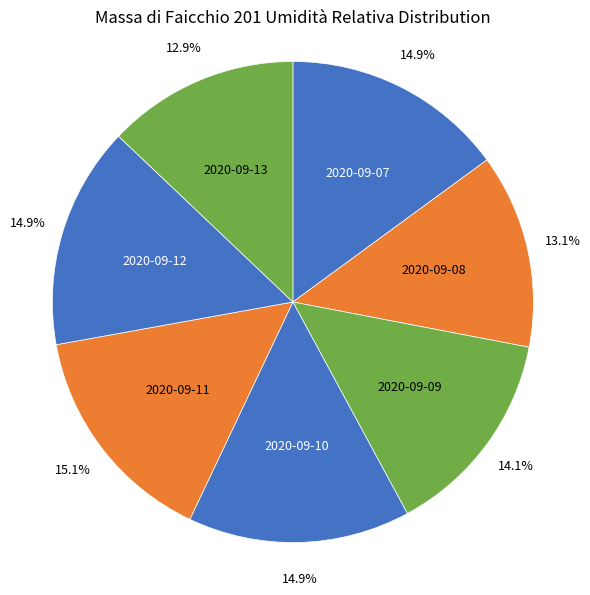

How much of the chart is everything except 2020-09-09?

85.9%